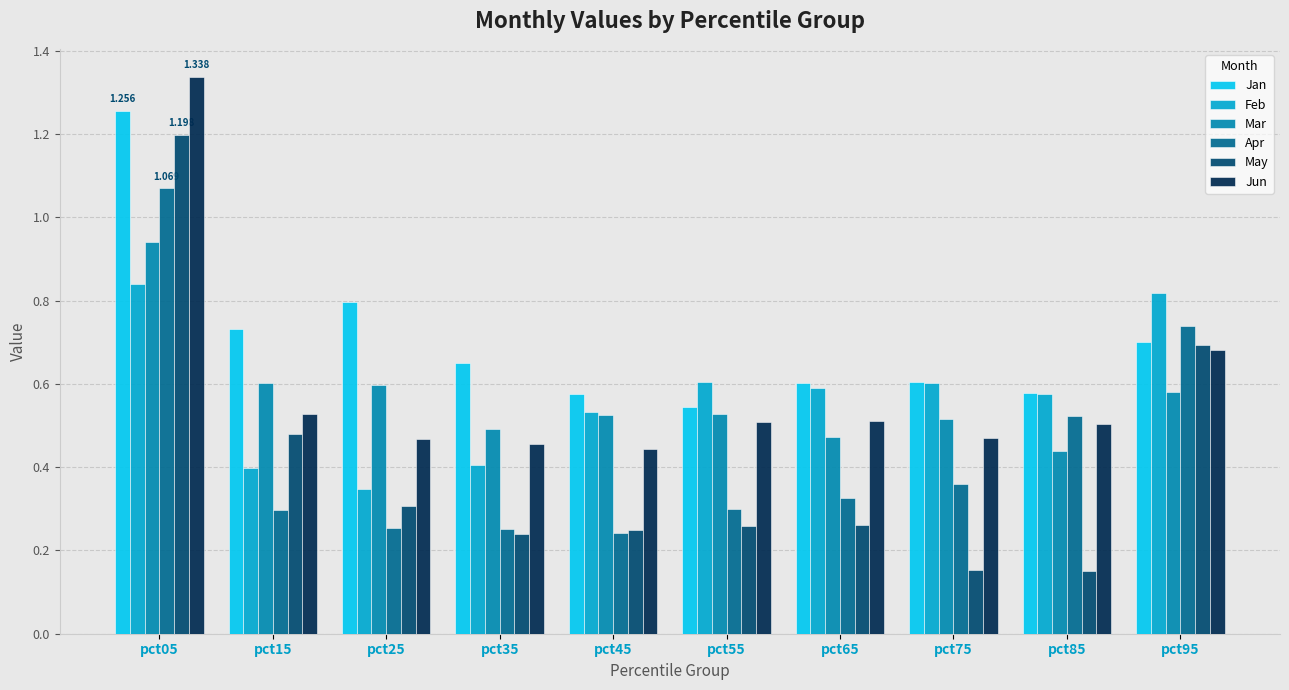

List the series in order of their peak value, lowest first.

Feb, Mar, Apr, May, Jan, Jun